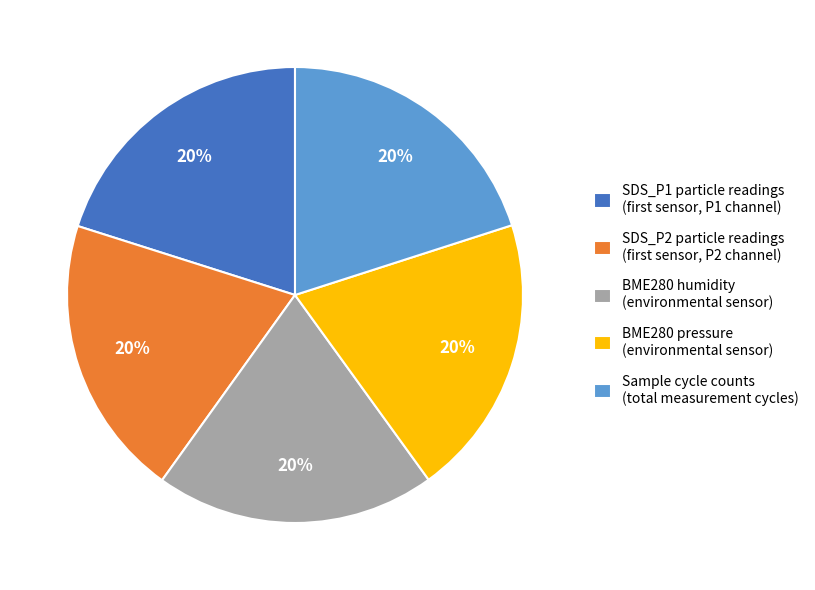

To the nearest percent, what percentage of the pie is Sample cycle counts (total measurement cycles)?

20%